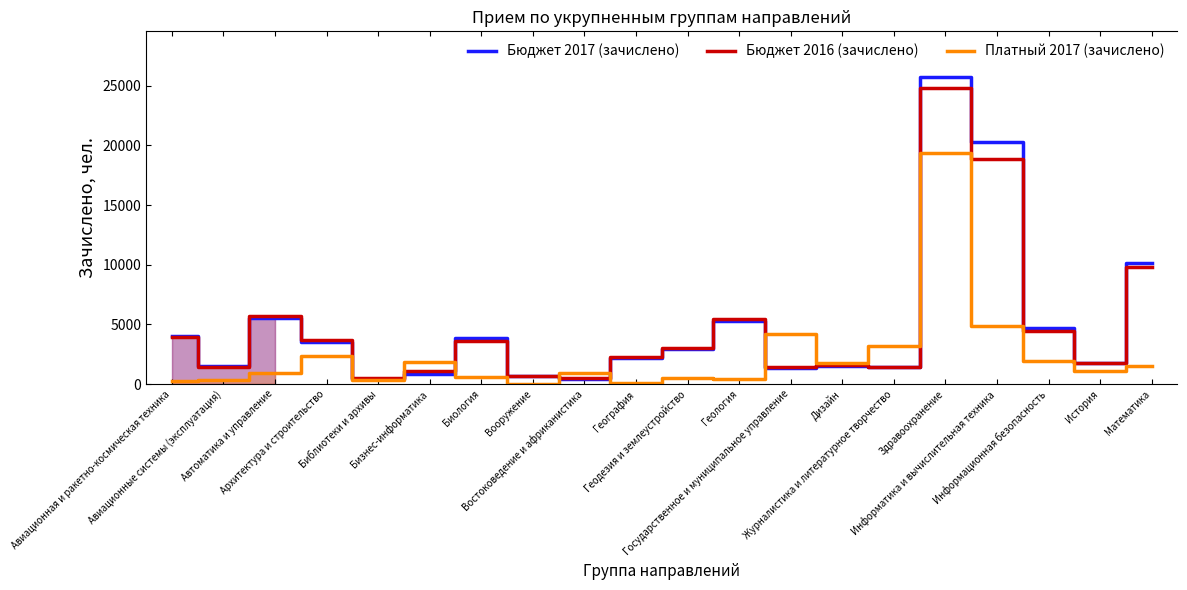

Which series has the largest range (max minus min)?

Бюджет 2017 (зачислено)